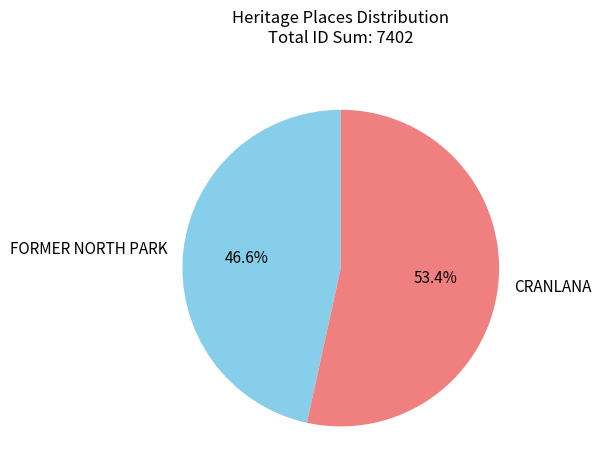

What percentage is NOT represented by CRANLANA?

46.6%